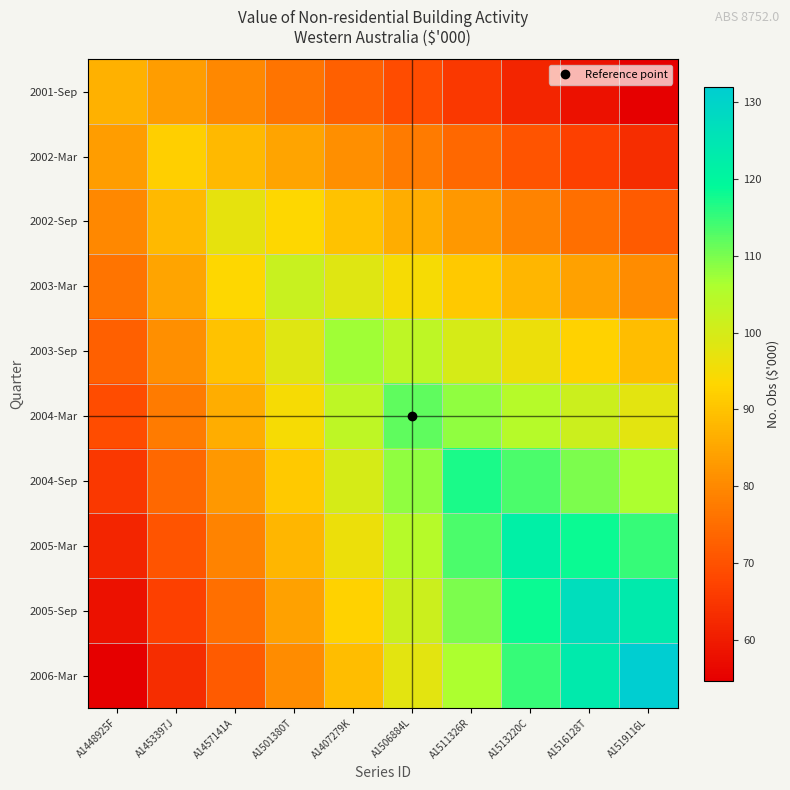

Rank the series by their maximum value, from highest to lowest.

2006-Mar, 2005-Sep, 2005-Mar, 2004-Sep, 2004-Mar, 2003-Sep, 2003-Mar, 2002-Sep, 2002-Mar, 2001-Sep